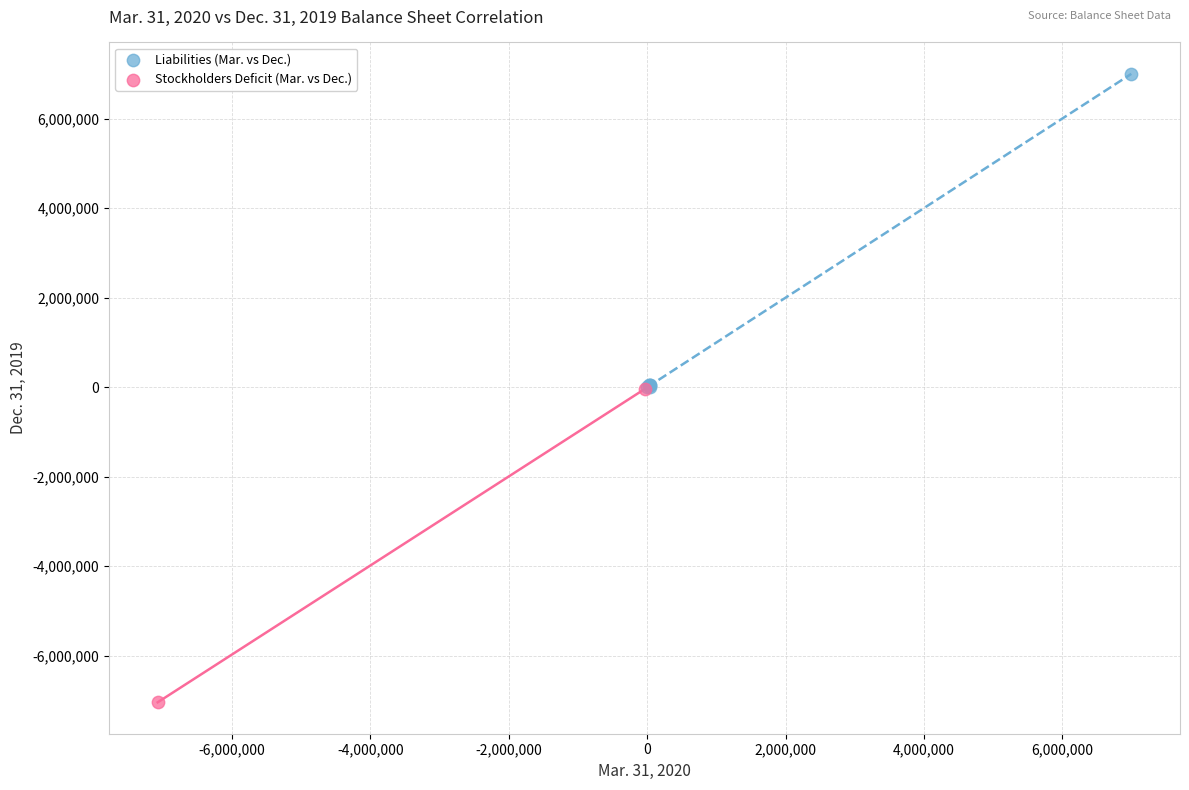

What are all the series names shown in the legend?

Liabilities (Mar. vs Dec.), Stockholders Deficit (Mar. vs Dec.)